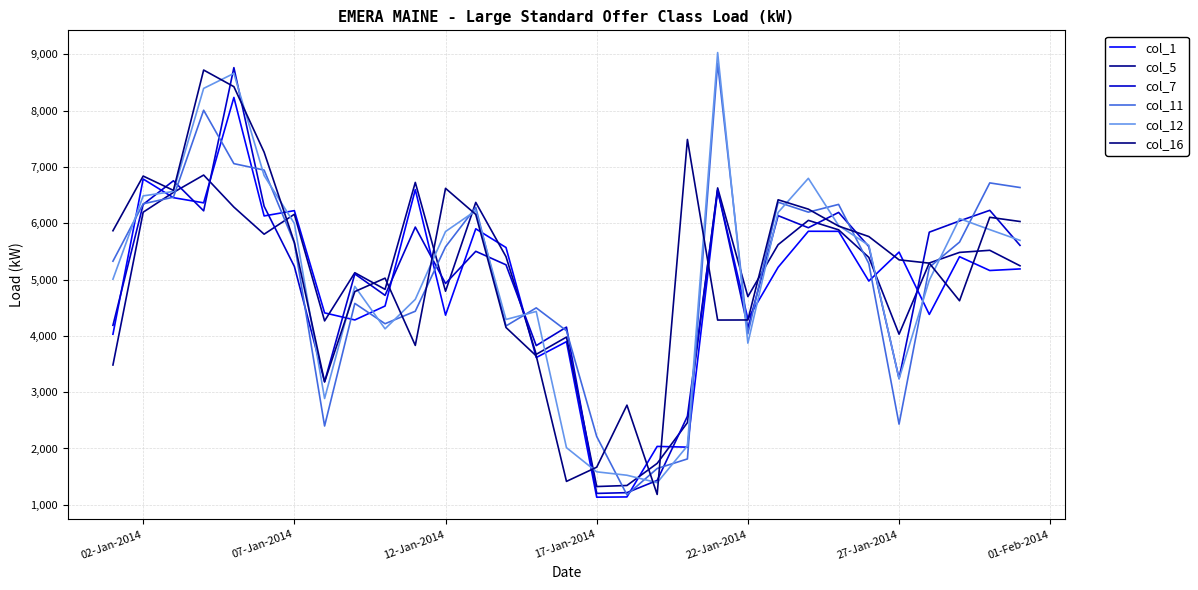

At how many categories does at least one series exceed 8666?

3